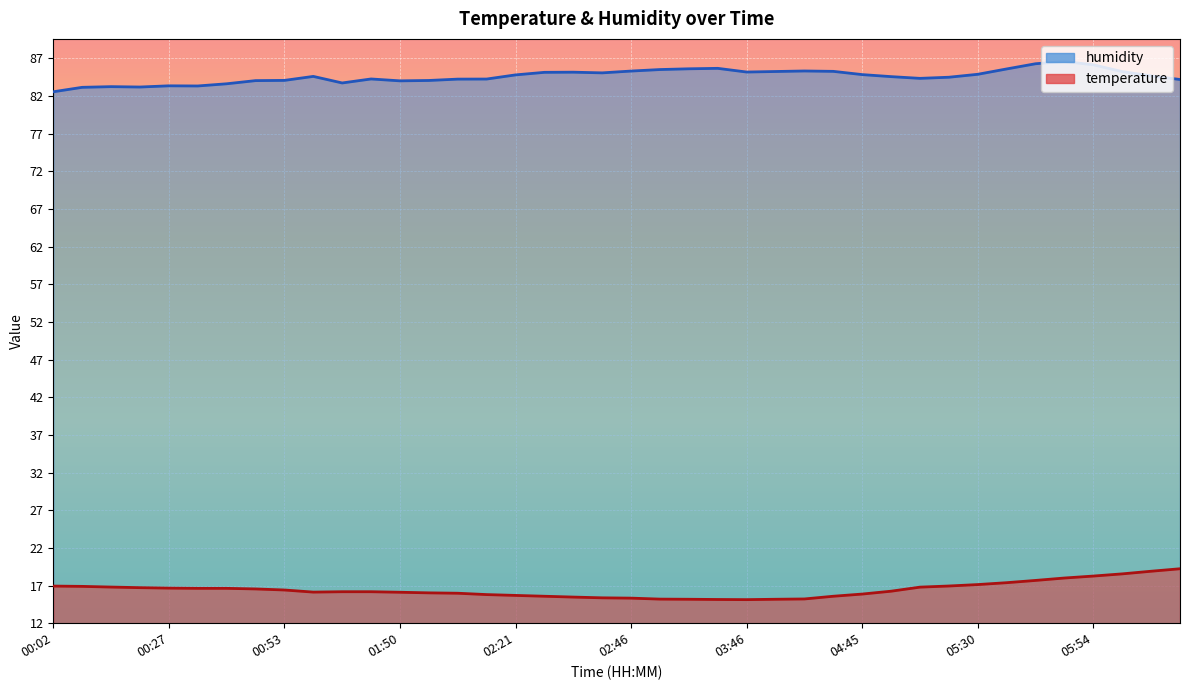

How many data points in temperature are less than 16?

15